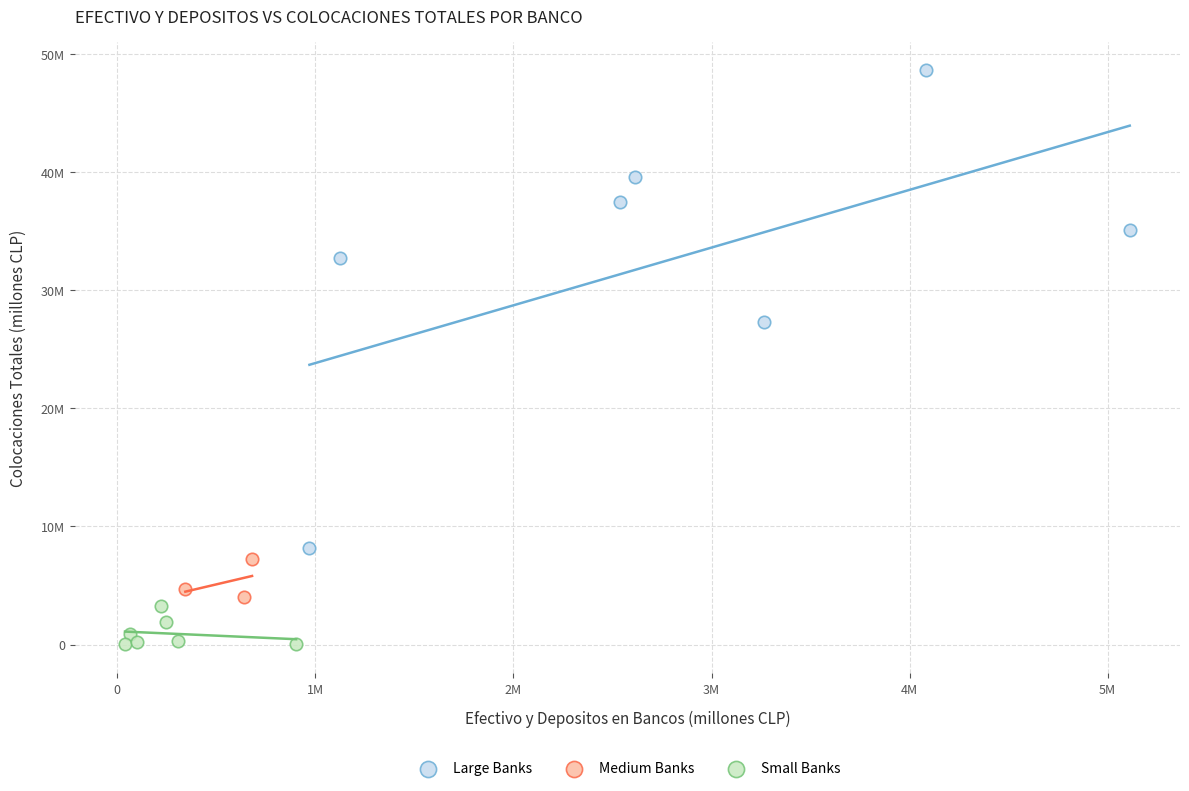

What are all the series names shown in the legend?

Large Banks, Medium Banks, Small Banks